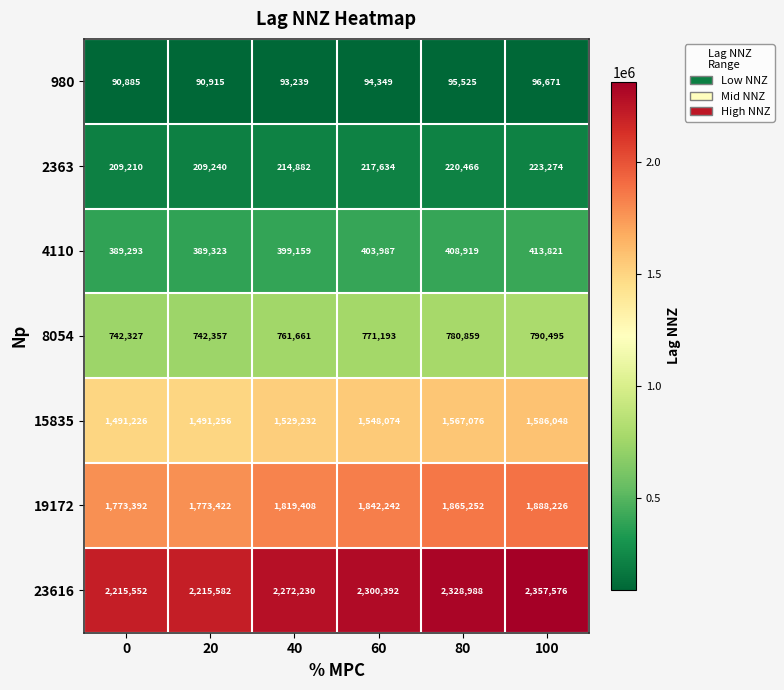

Rank the series at 60 from highest to lowest value.

23616, 19172, 15835, 8054, 4110, 2363, 980